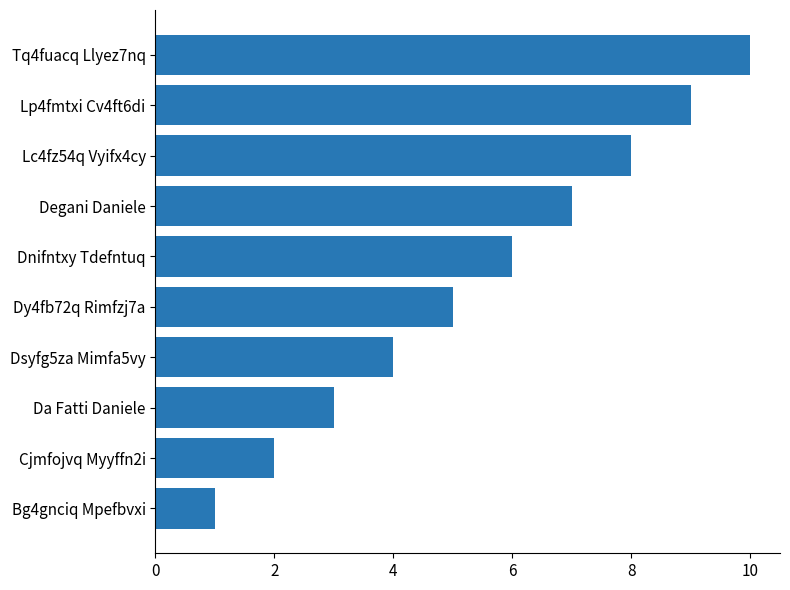

The value at Dy4fb72q Rimfzj7a is 2. True or false?

False